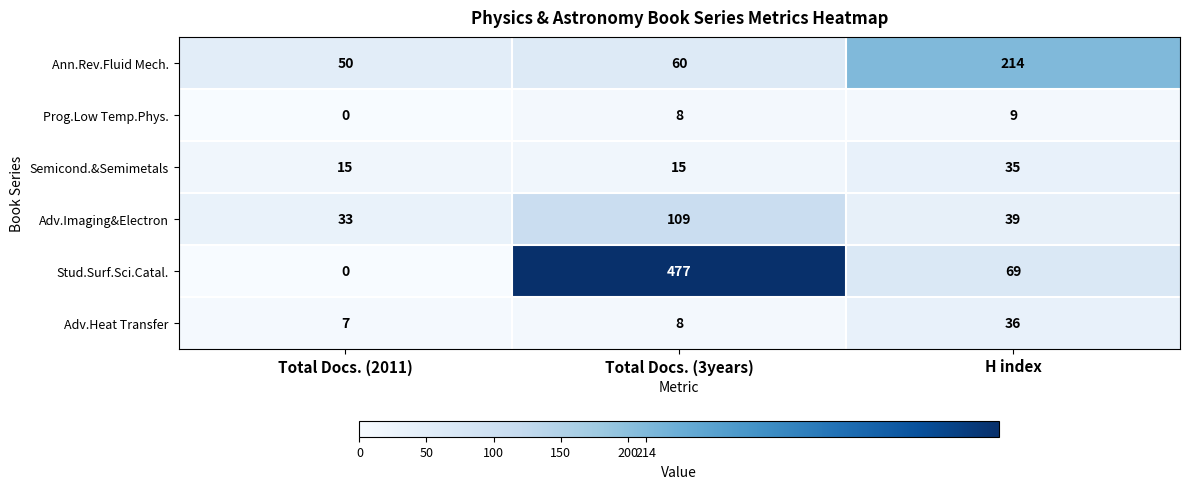

Reading left to right, transcribe all the data shown in this chart.

Ann.Rev.Fluid Mech.: Total Docs. (2011)=50	Total Docs. (3years)=60	H index=214
Prog.Low Temp.Phys.: Total Docs. (2011)=0	Total Docs. (3years)=8	H index=9
Semicond.&Semimetals: Total Docs. (2011)=15	Total Docs. (3years)=15	H index=35
Adv.Imaging&Electron: Total Docs. (2011)=33	Total Docs. (3years)=109	H index=39
Stud.Surf.Sci.Catal.: Total Docs. (2011)=0	Total Docs. (3years)=477	H index=69
Adv.Heat Transfer: Total Docs. (2011)=7	Total Docs. (3years)=8	H index=36